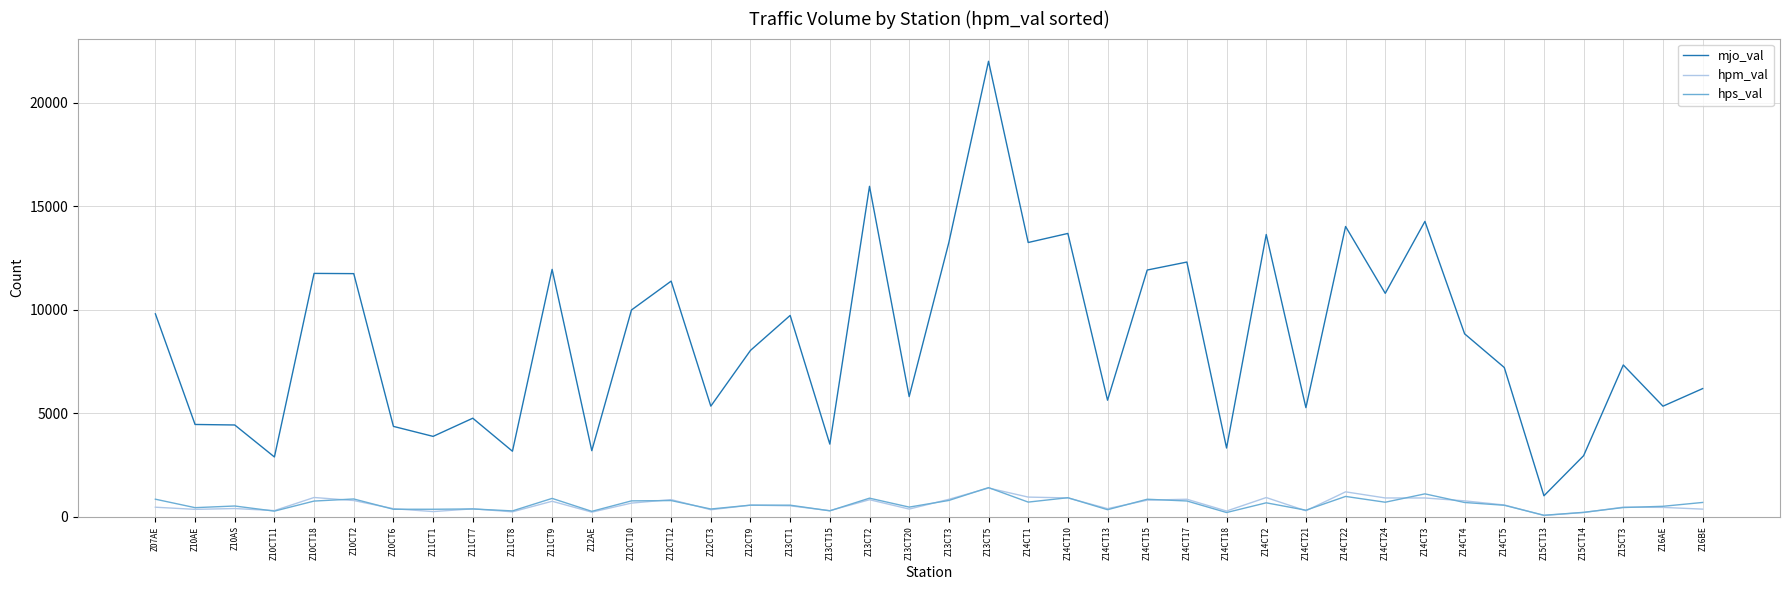

What are all the series names shown in the legend?

mjo_val, hpm_val, hps_val